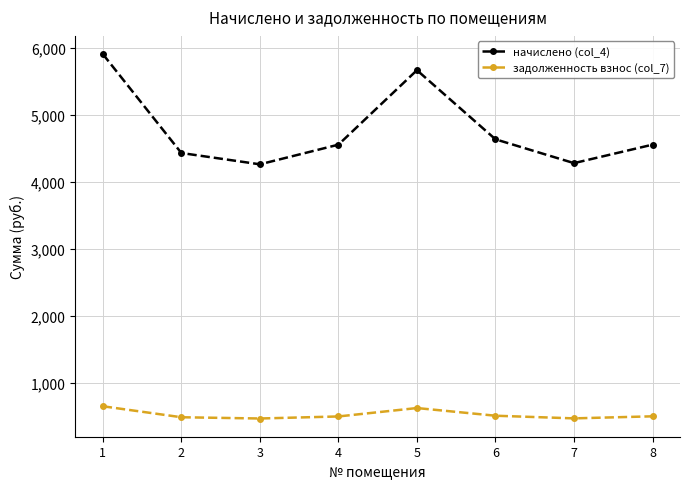

What is the sum of the начислено (col_4) values at 7 and 5?

9949.0